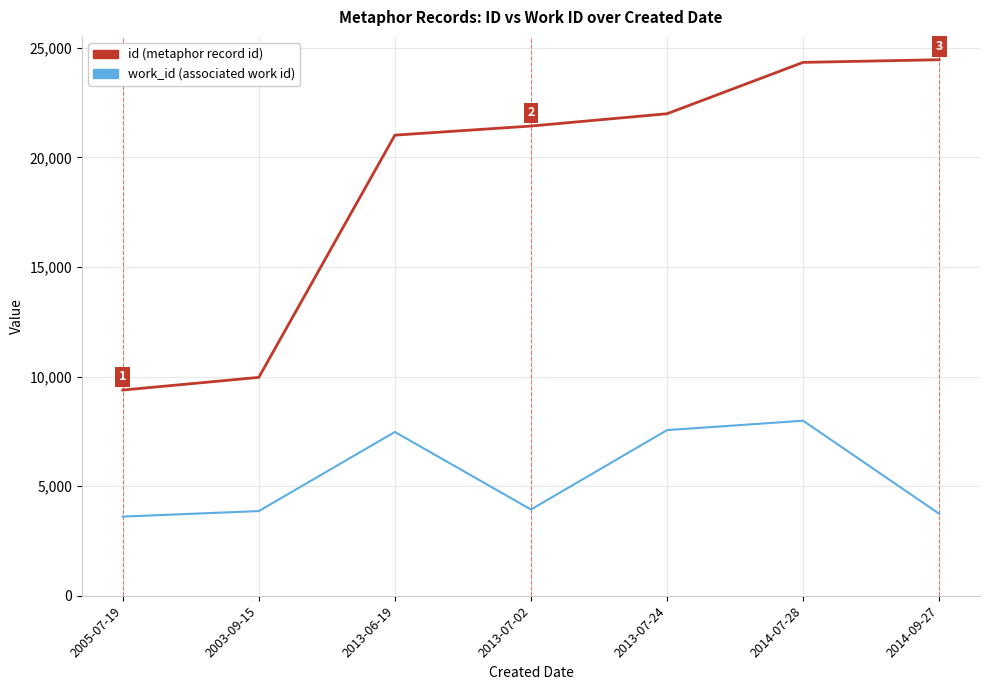

How many lines are shown in the chart?

2